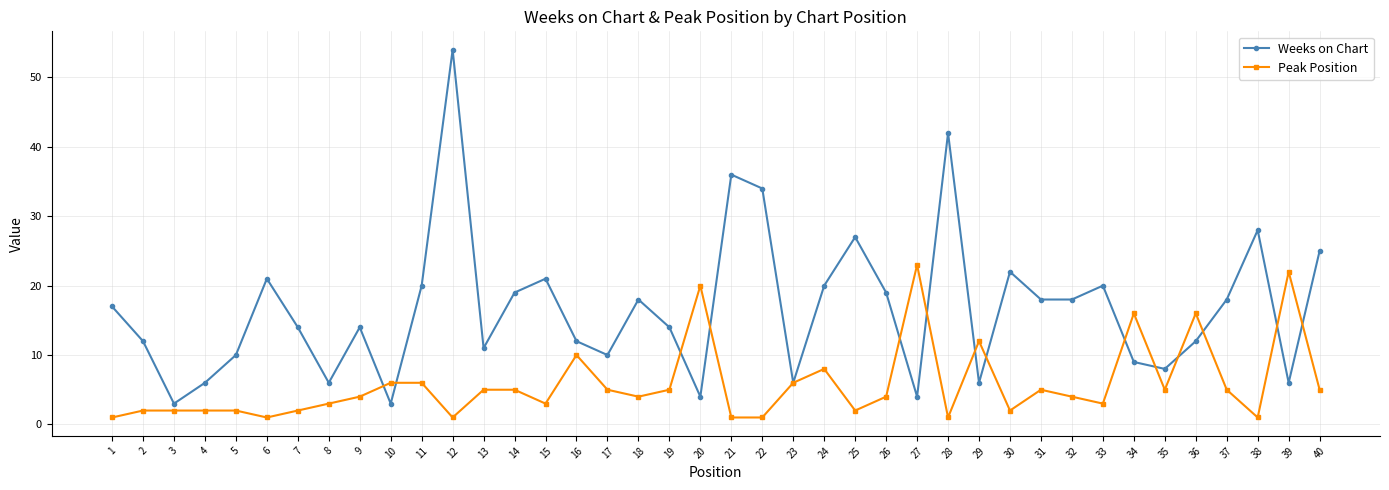

What is the approximate value of Weeks on Chart at 29, to the nearest 5?

5